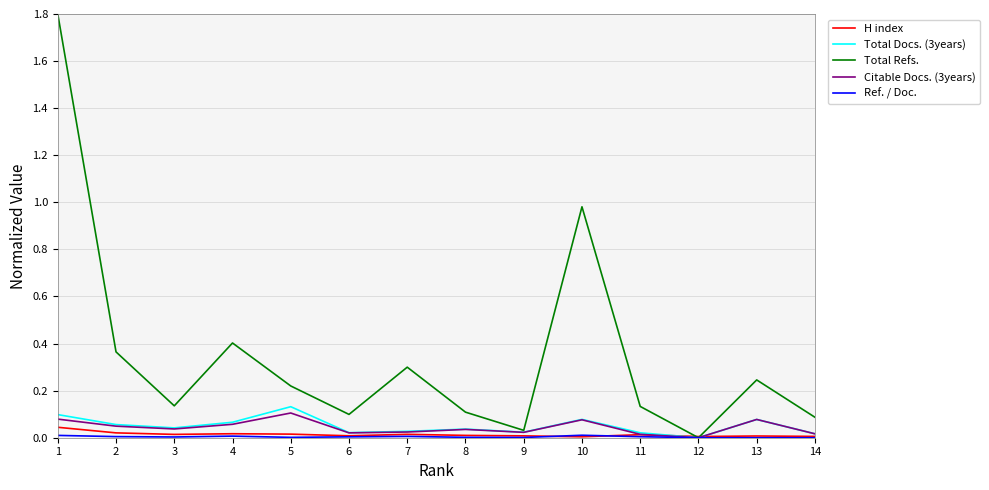

True or false: Citable Docs. (3years) has more than 0 interior local peaks.

True